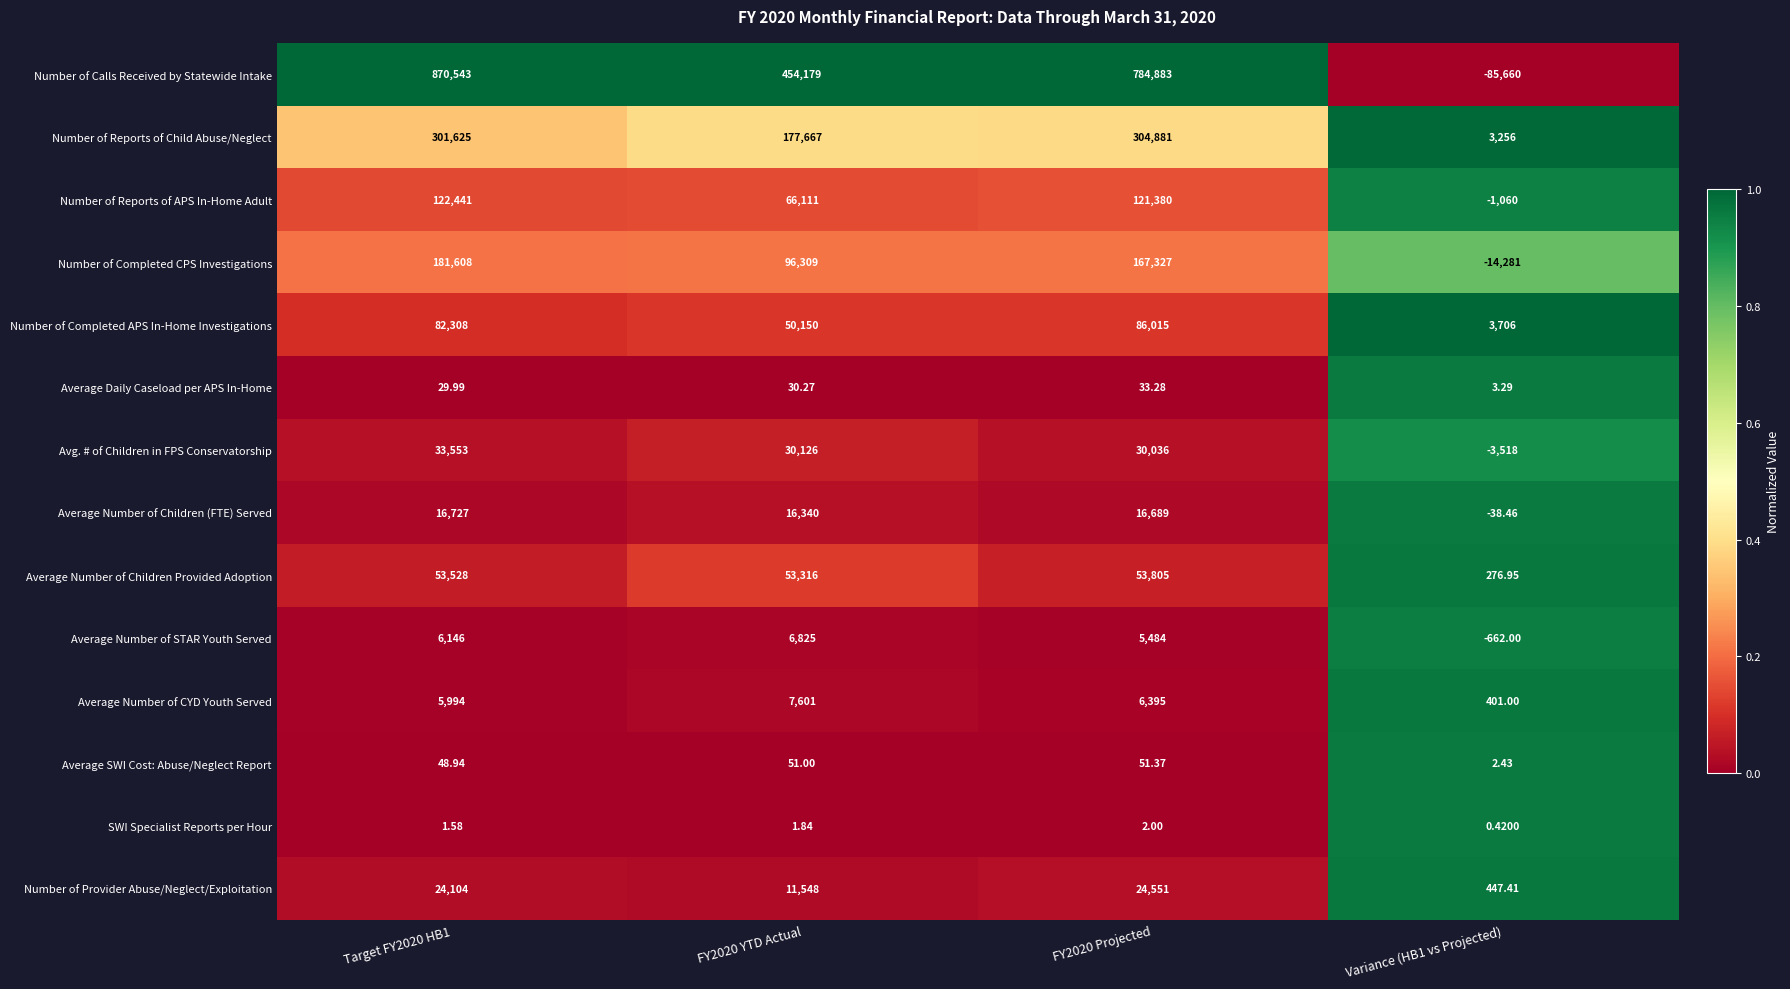

What is the greatest value displayed?

870543.0